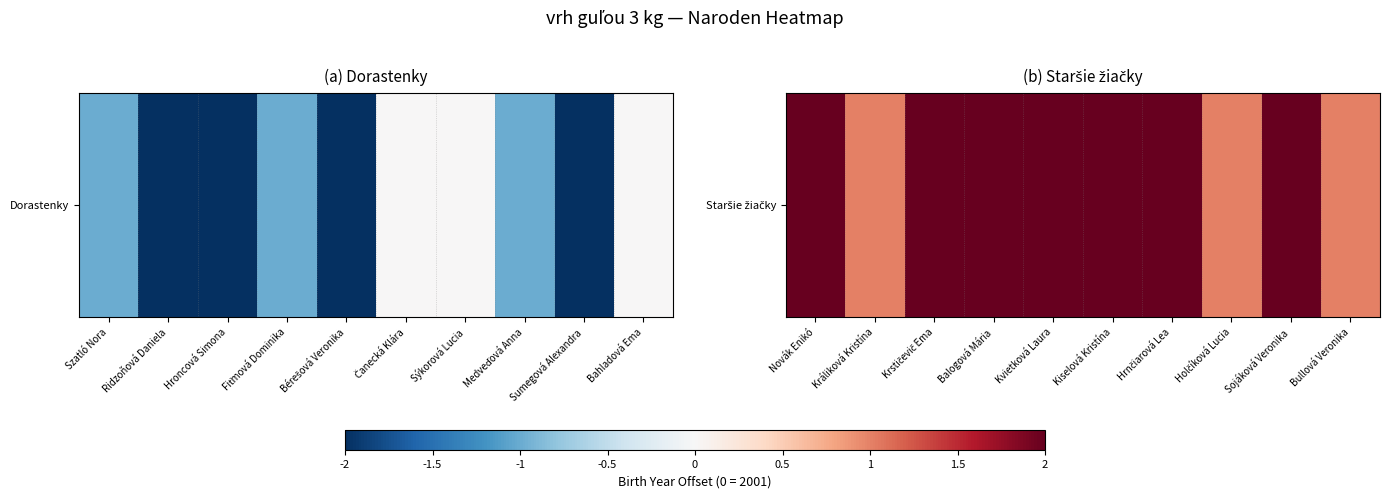

Which has a higher value, Kiselová Kristína or Krstičevič Ema?

Kiselová Kristína